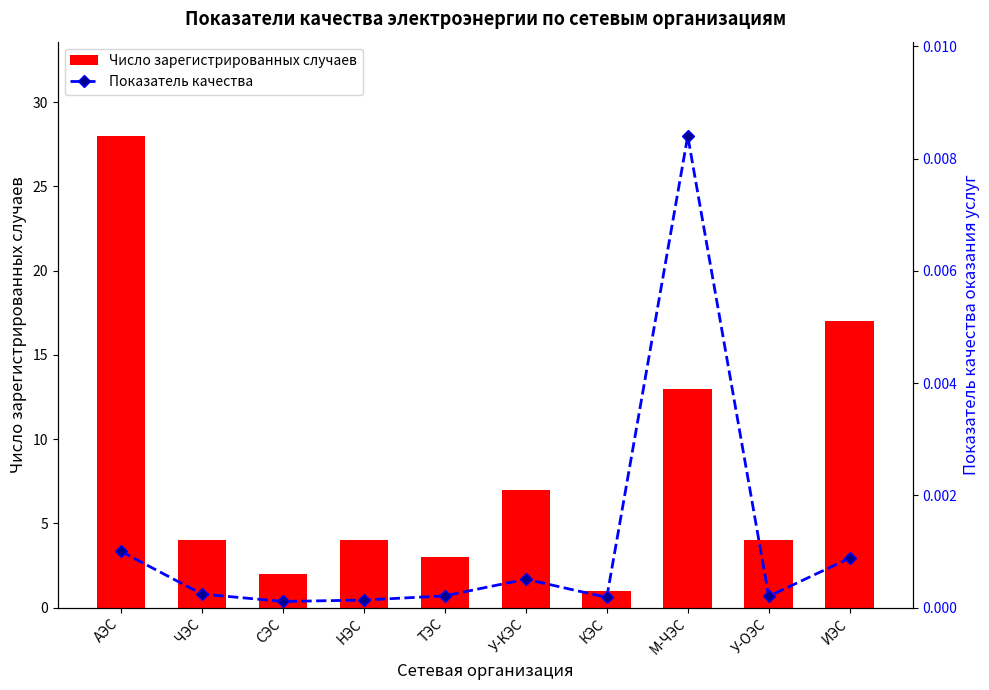

Reading left to right, extract all data points from this chart.

Число зарегистрированных случаев: АЭС=28.0	ЧЭС=4.0	СЭС=2.0	НЭС=4.0	ТЭС=3.0	У-КЭС=7.0	КЭС=1.0	М-ЧЭС=13.0	У-ОЭС=4.0	ИЭС=17.0
Показатель качества: АЭС=0.0	ЧЭС=0.0	СЭС=0.0	НЭС=0.0	ТЭС=0.0	У-КЭС=0.0	КЭС=0.0	М-ЧЭС=0.0	У-ОЭС=0.0	ИЭС=0.0